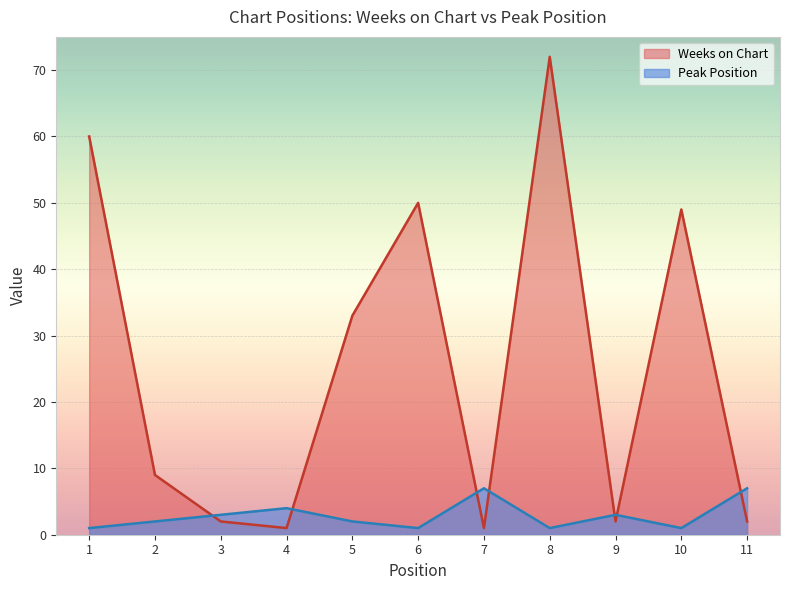

What is the total value across all series at 9?

5